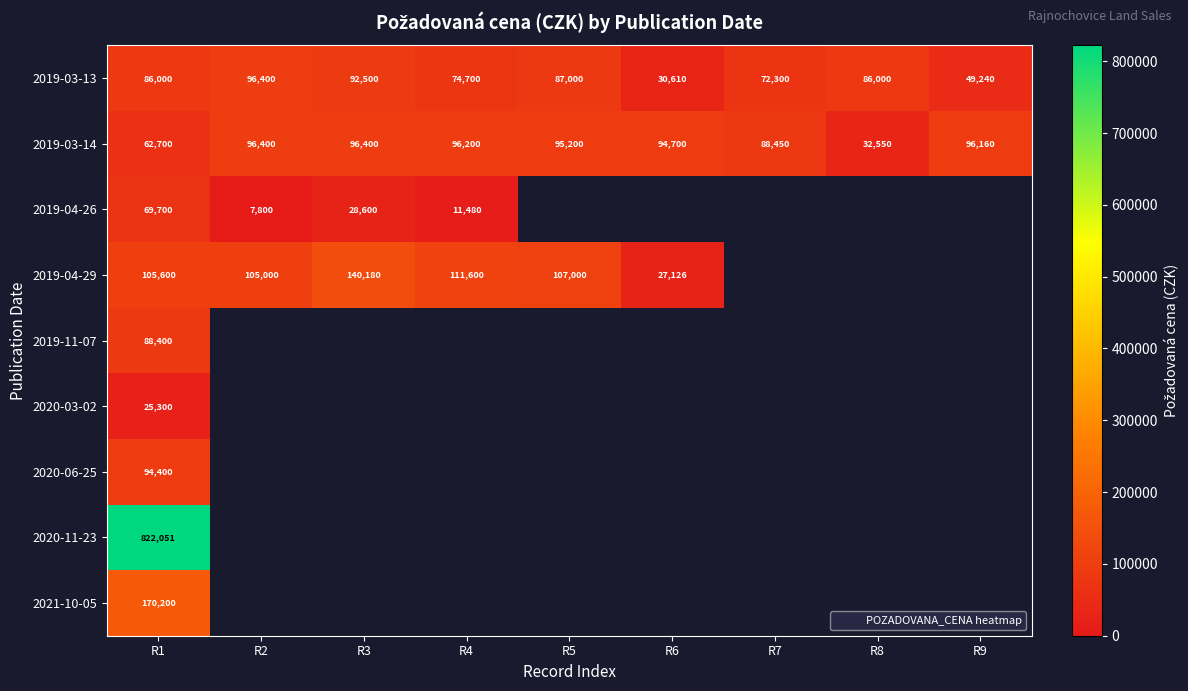

List the labels in order of 2020-03-02 value, smallest first.

R1, R2, R3, R4, R5, R6, R7, R8, R9